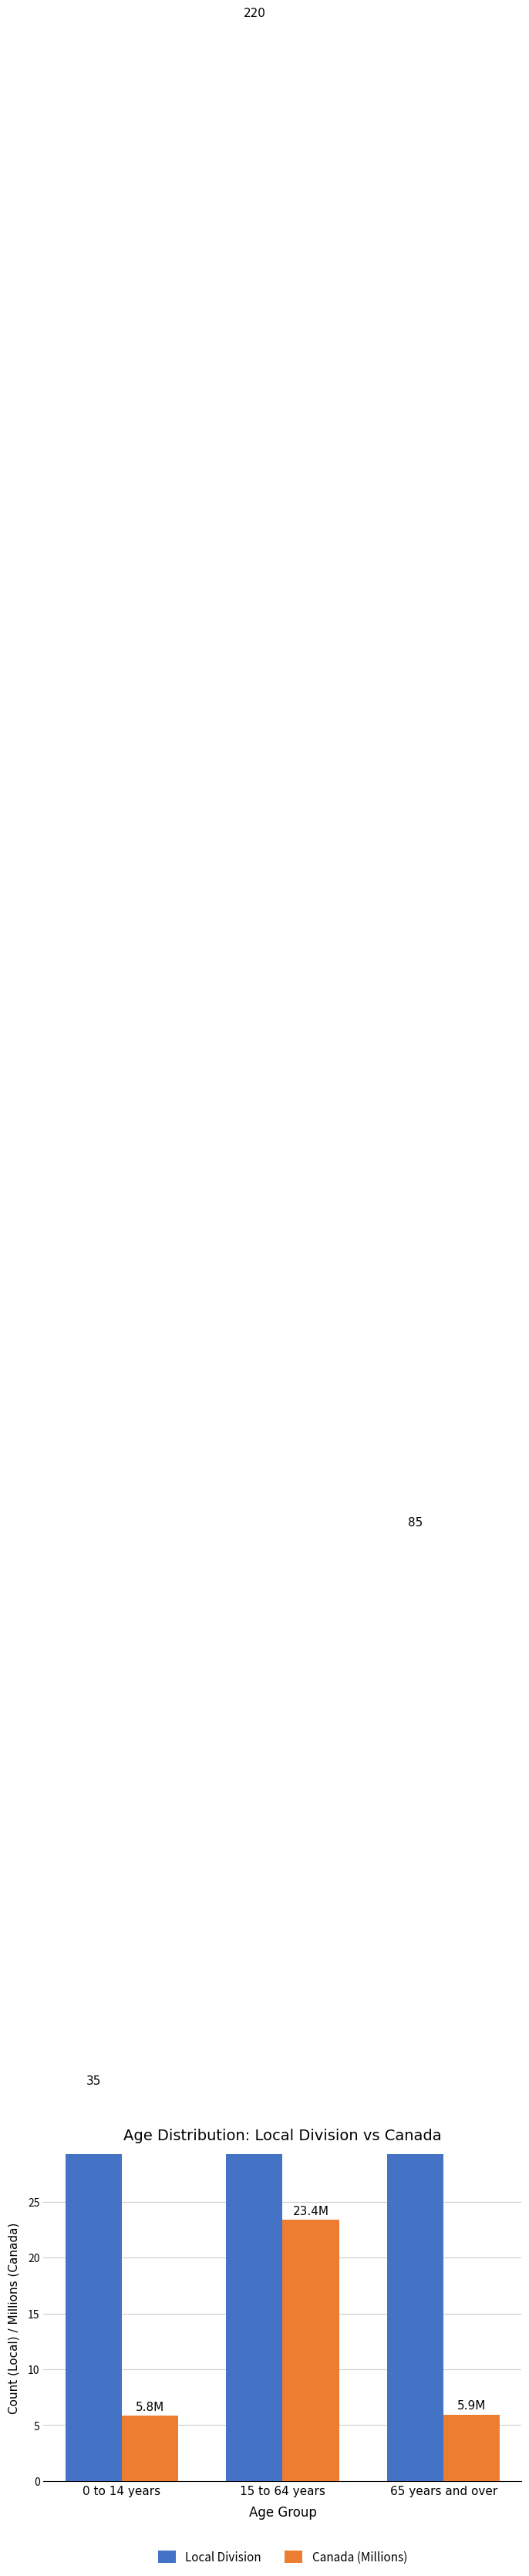

What is the maximum value shown in the chart?

220.0